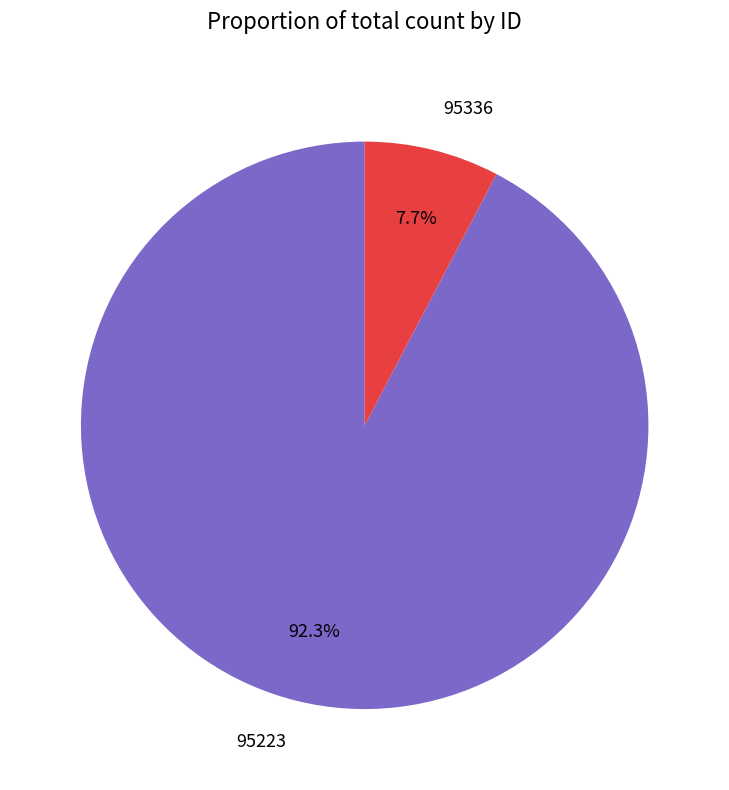

Combined, do 95336 and 95223 account for over 50%?

Yes